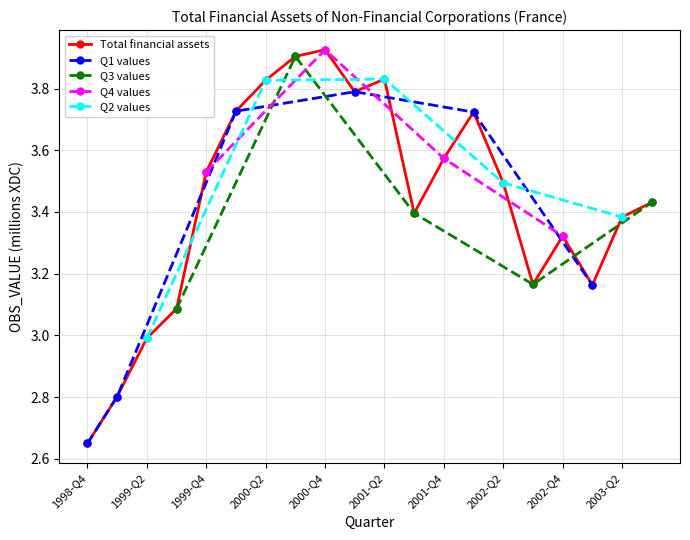

Read the value at 2002-Q3.

3.2